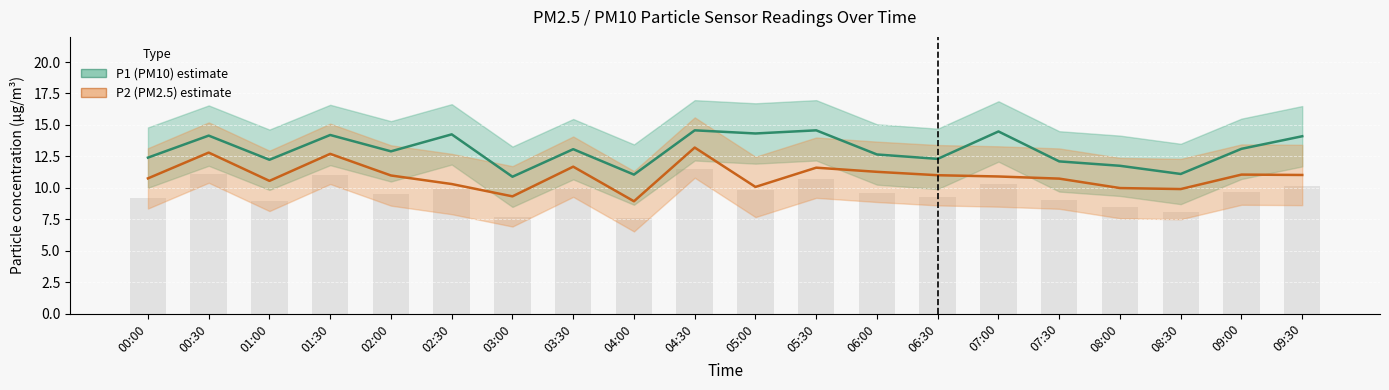

Reading left to right, extract all data points from this chart.

P1 (PM10): 00:00=12.4	00:30=14.2	01:00=12.2	01:30=14.2	02:00=12.9	02:30=14.2	03:00=10.9	03:30=13.1	04:00=11.1	04:30=14.6	05:00=14.3	05:30=14.6	06:00=12.7	06:30=12.3	07:00=14.5	07:30=12.1	08:00=11.8	08:30=11.1	09:00=13.1	09:30=14.1
P2 (PM2.5): 00:00=10.8	00:30=12.8	01:00=10.6	01:30=12.7	02:00=11.0	02:30=10.3	03:00=9.3	03:30=11.7	04:00=8.9	04:30=13.2	05:00=10.1	05:30=11.6	06:00=11.3	06:30=11.0	07:00=10.9	07:30=10.7	08:00=10.0	08:30=9.9	09:00=11.1	09:30=11.0